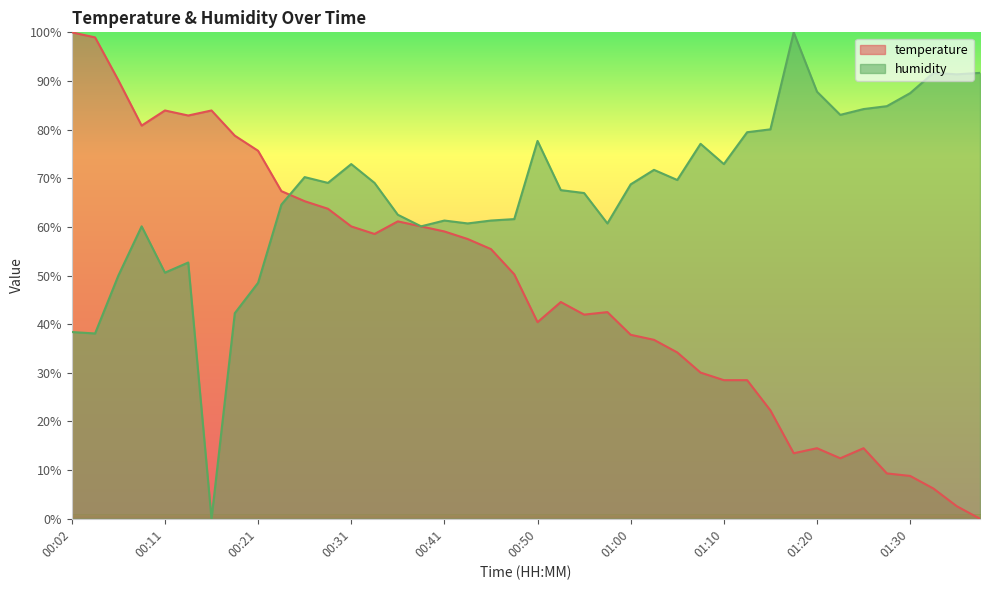

True or false: humidity has a value of 91.4 at 01:35.

True